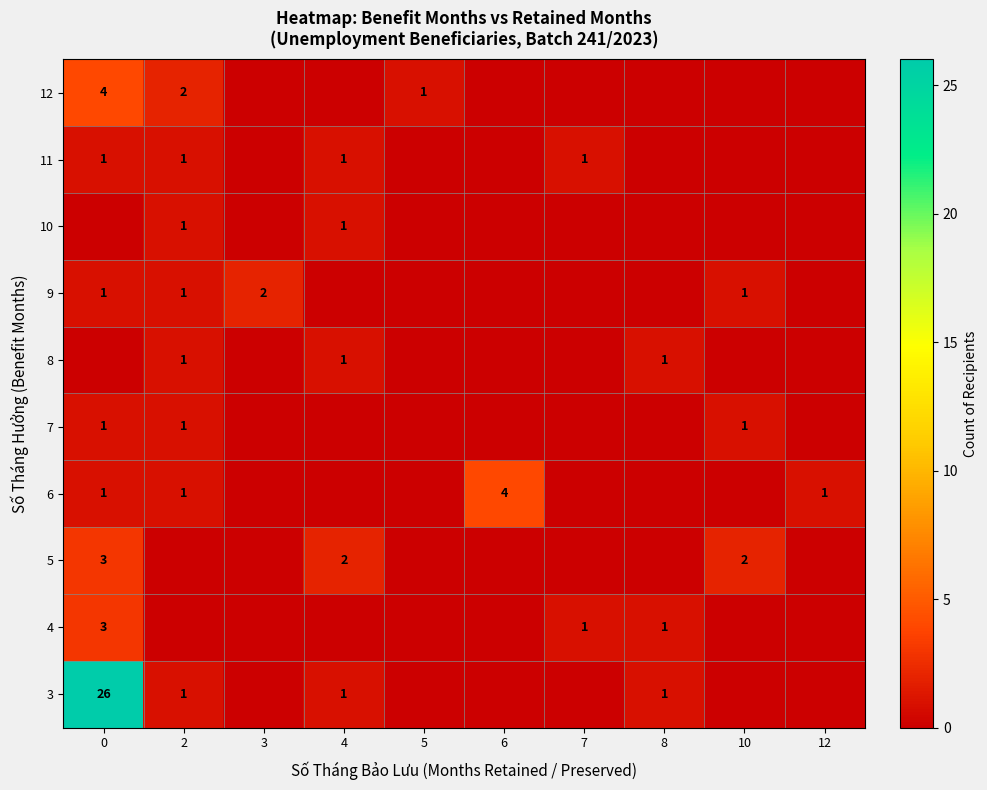

The value of 4 at 6 is 0. True or false?

True